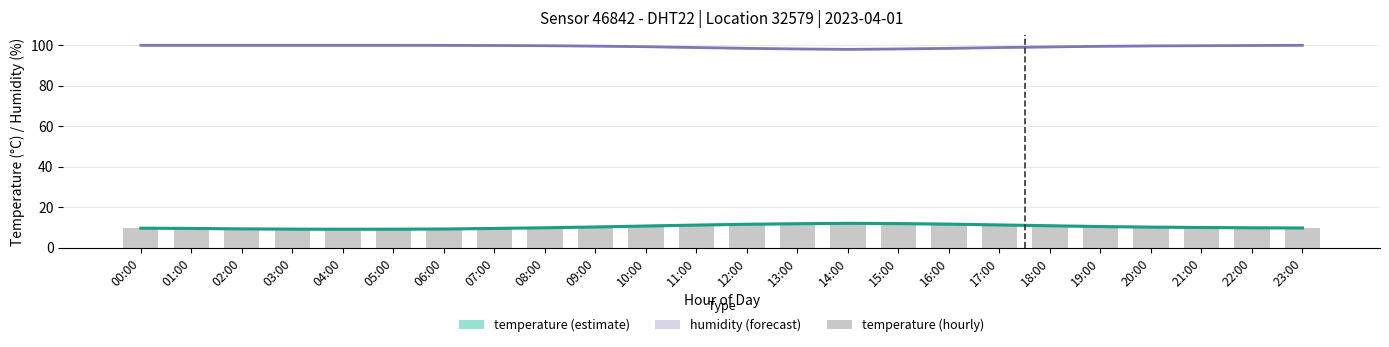

What is the maximum value shown in the chart?

99.9